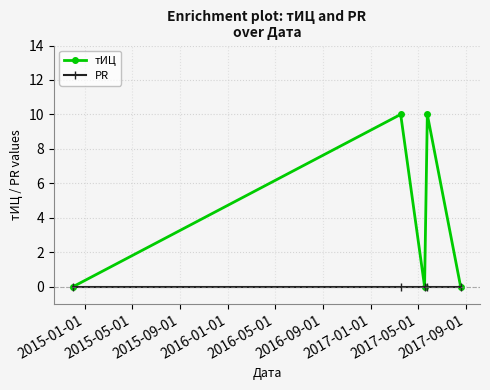

Which series has the widest spread of values?

тИЦ